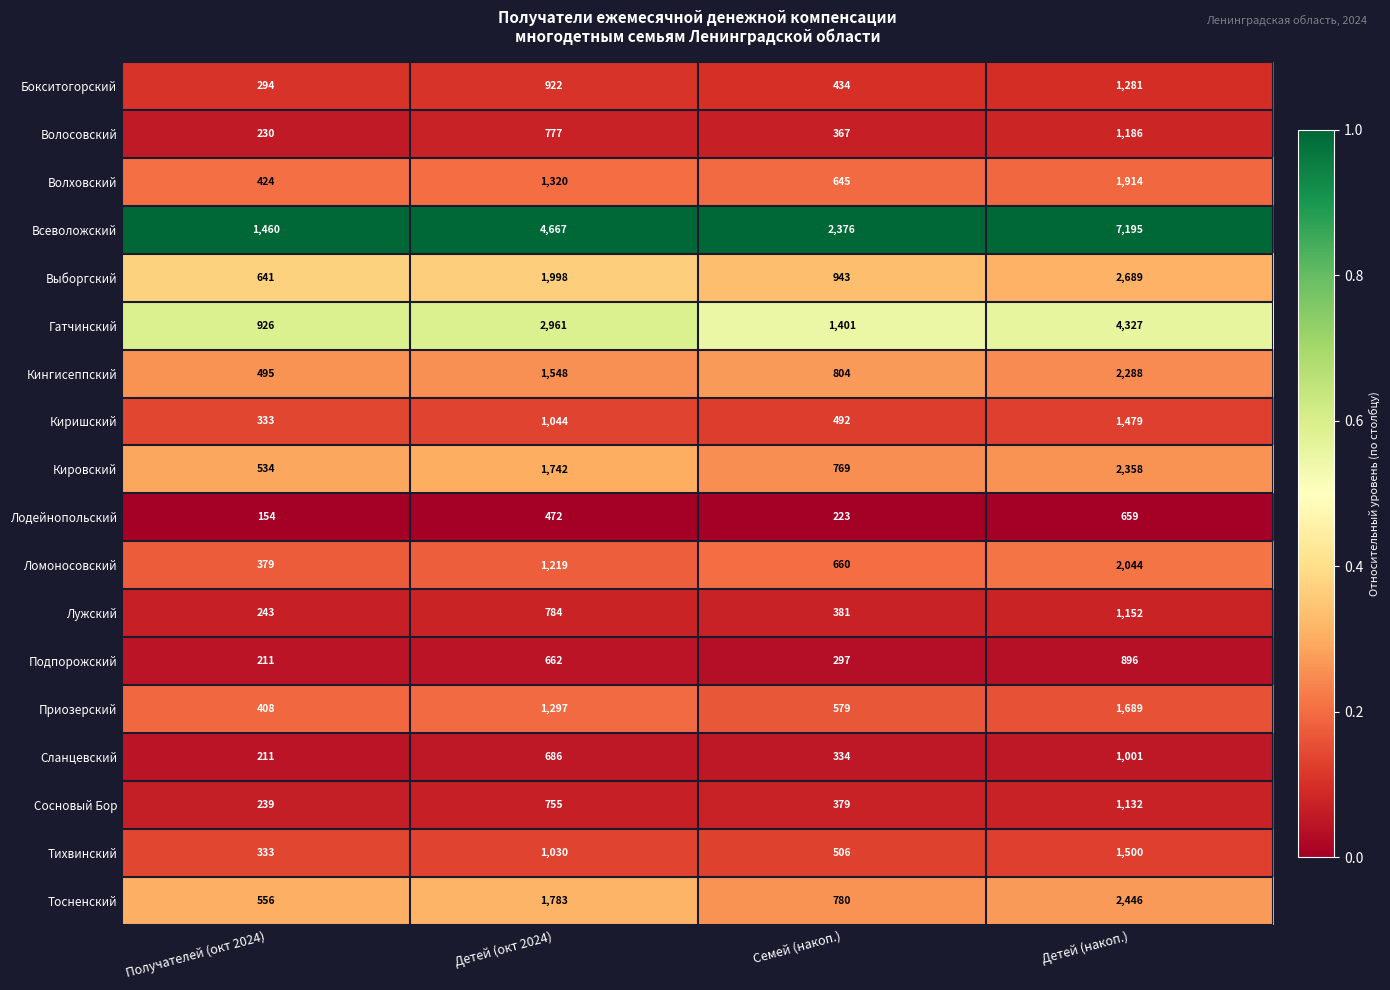

Which series changed the most between Получателей (окт 2024) and Детей (накоп.)?

Всеволожский